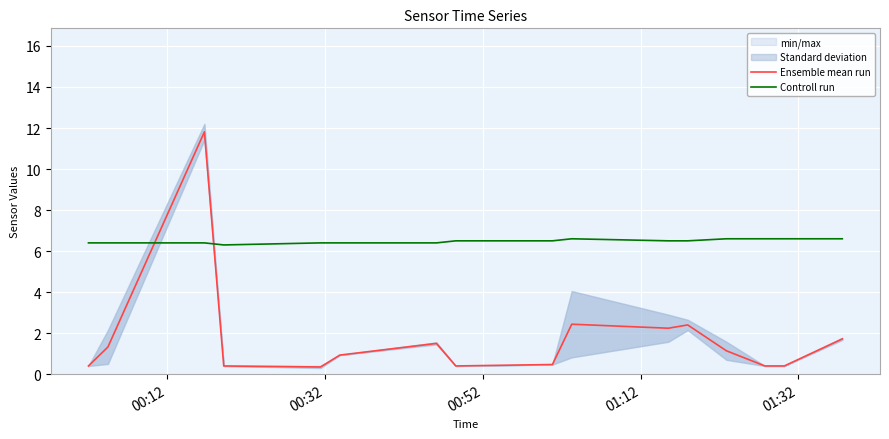

What is the sum of all Ensemble mean run values?

28.3